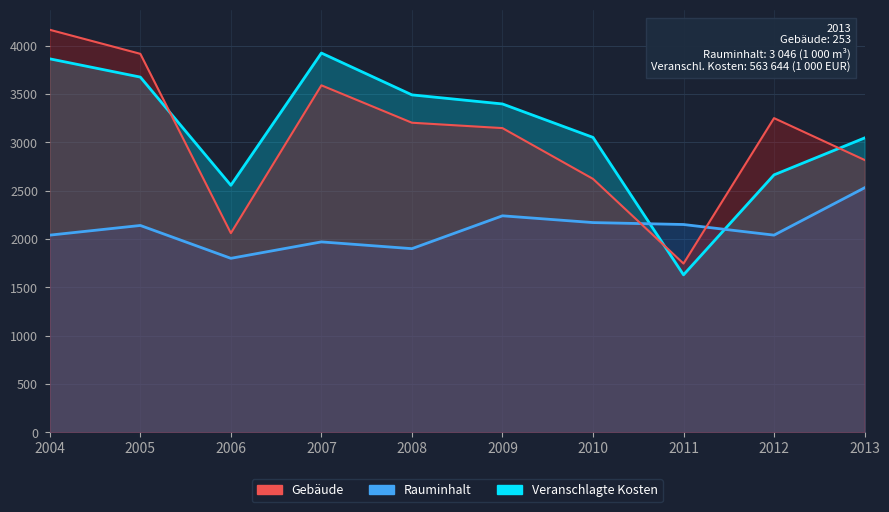

How many distinct data groups are displayed?

3